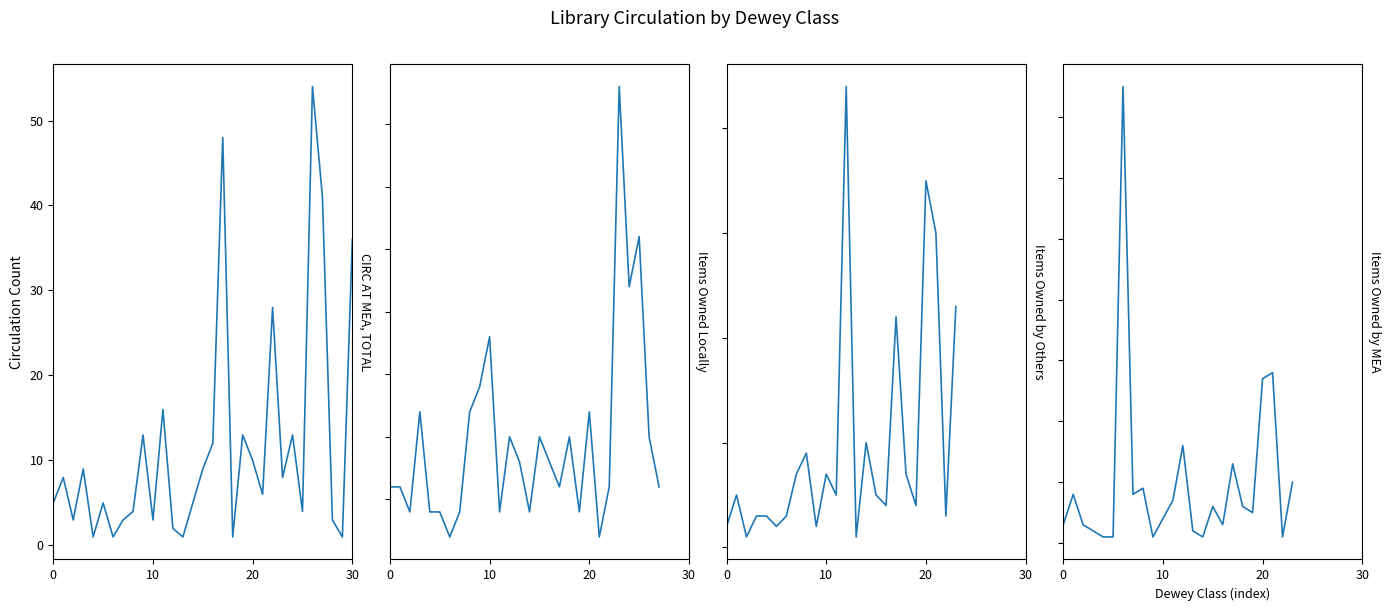

Does the chart display data point markers on the line(s)?

No